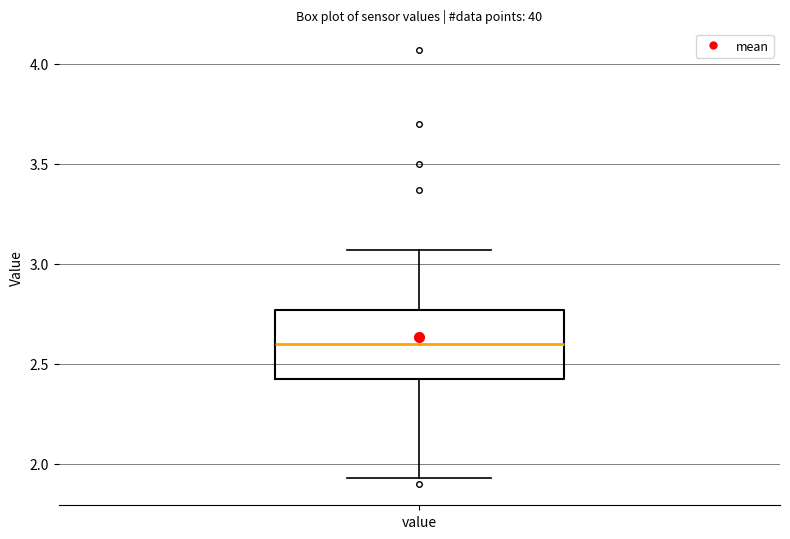

Transcribe this box plot: give where the median line is, the range the box spans, and where the two whiskers end, as read against the y-axis. The values are not printed on the chart, so give them approximately, as read against the axis.

median 2.60, box 2.40 to 2.75, whiskers 1.95 to 3.05